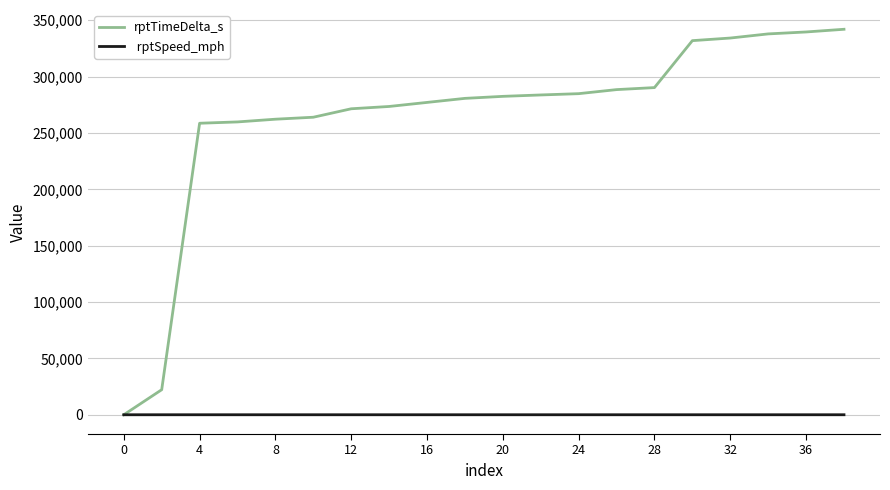

What is the maximum value shown in the chart?

341956.0